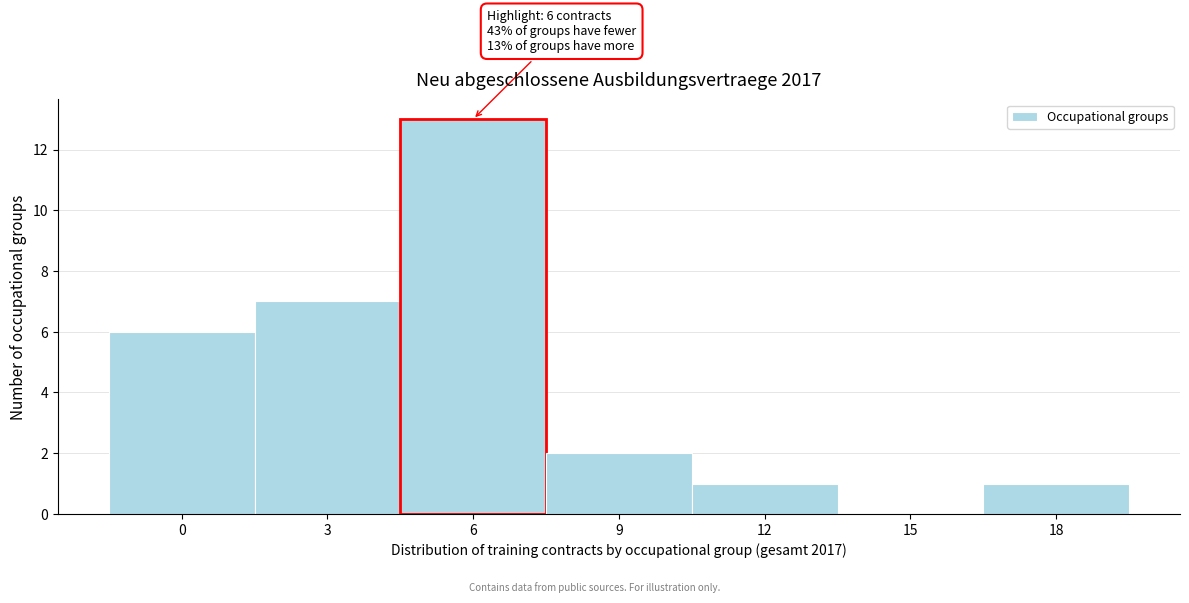

Reading left to right, list all the values displayed in this chart.

0=6	3=7	6=13	9=2	12=1	15=0	18=1